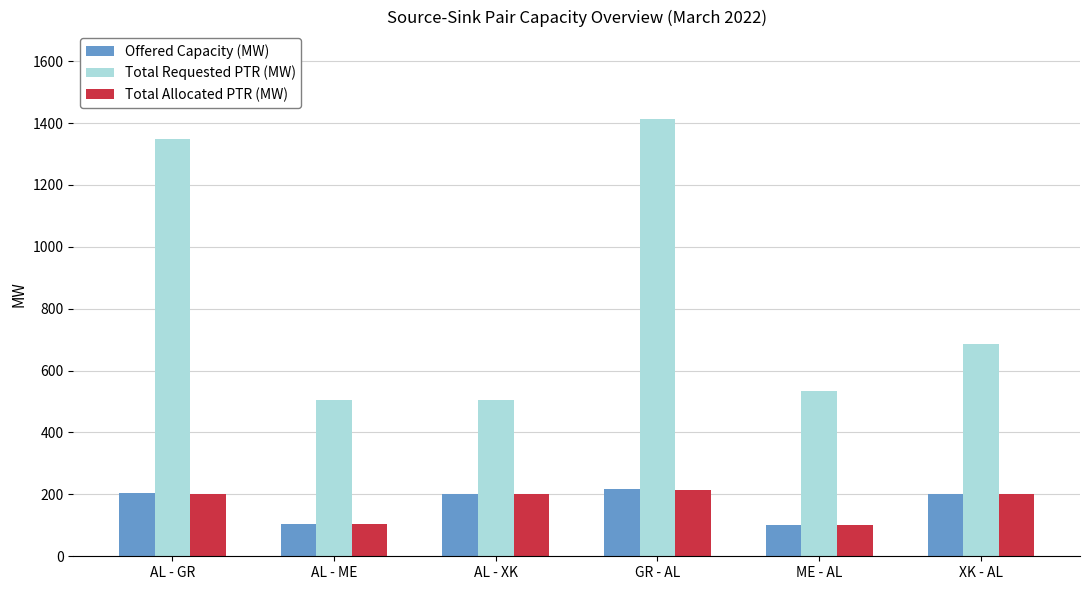

At which category is the sum across all series the highest?

GR - AL